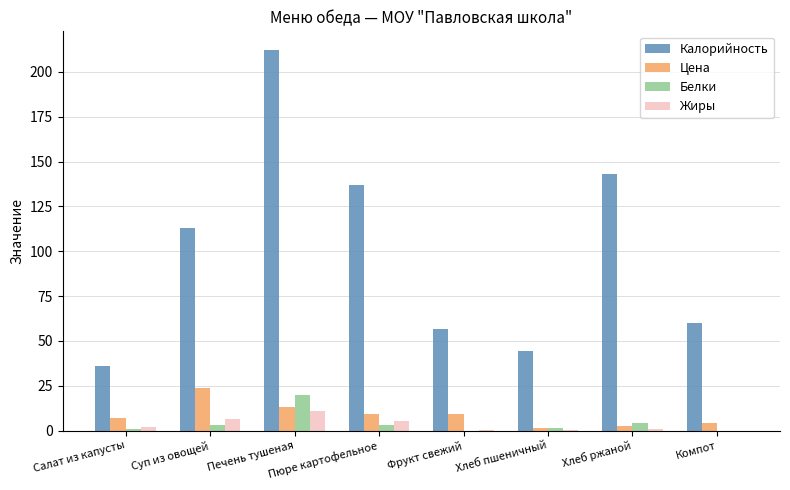

How many groups of bars are there?

8